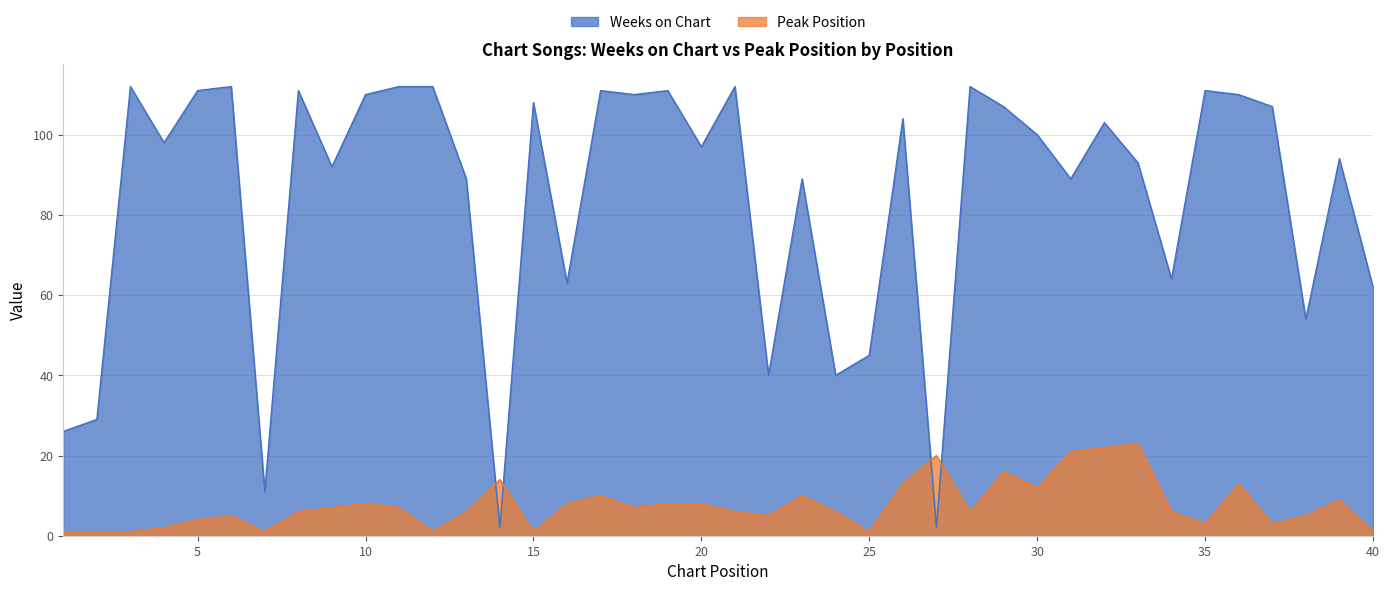

What is the value of the Weeks on Chart point at the 7th from the left?

11